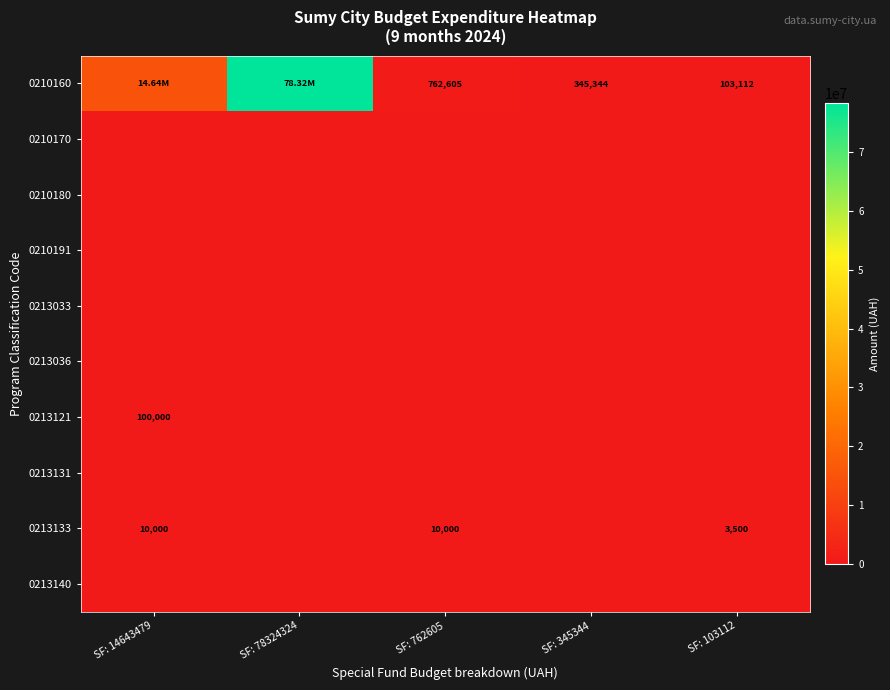

Which series has the largest range (max minus min)?

0210160